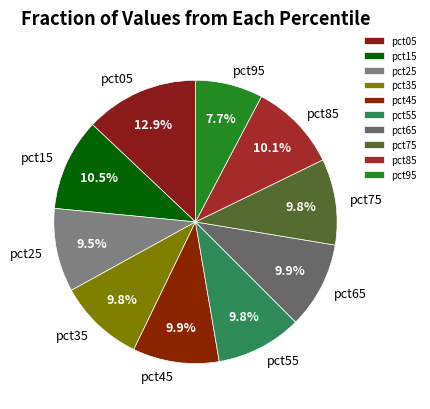

To the nearest percent, what is the difference between the largest and smallest slice percentages?

5%